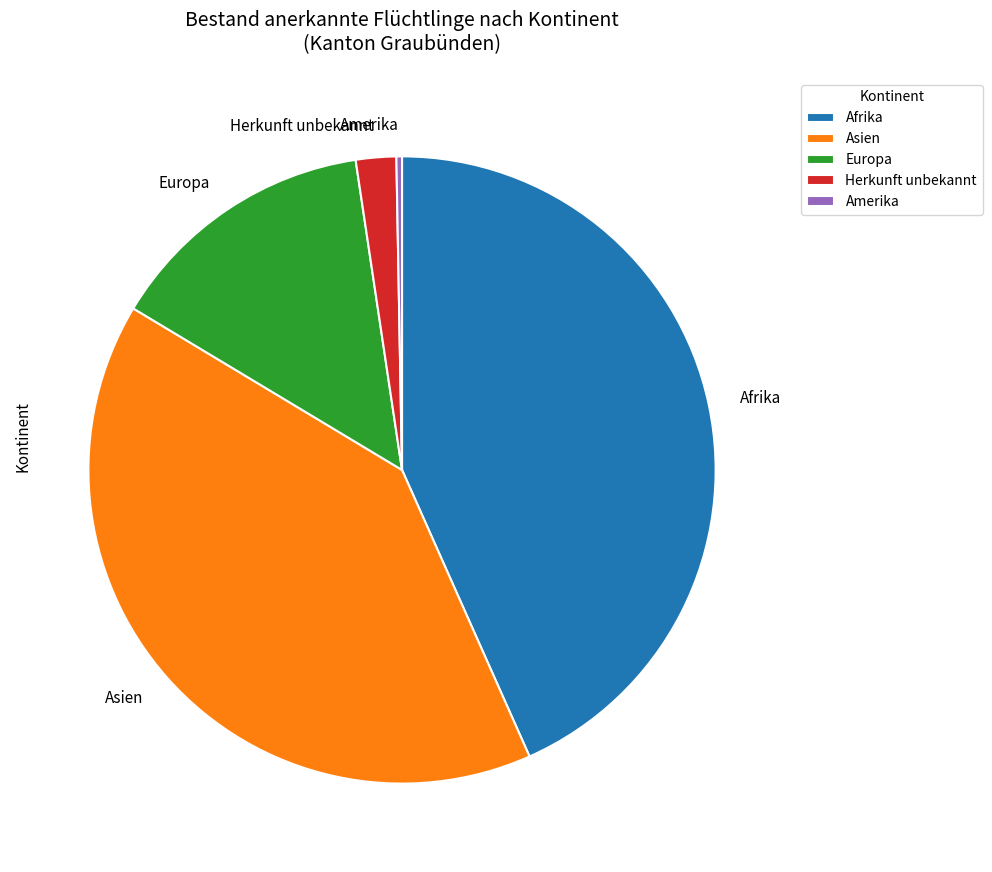

The Afrika slice represents 43% of the pie. True or false?

True